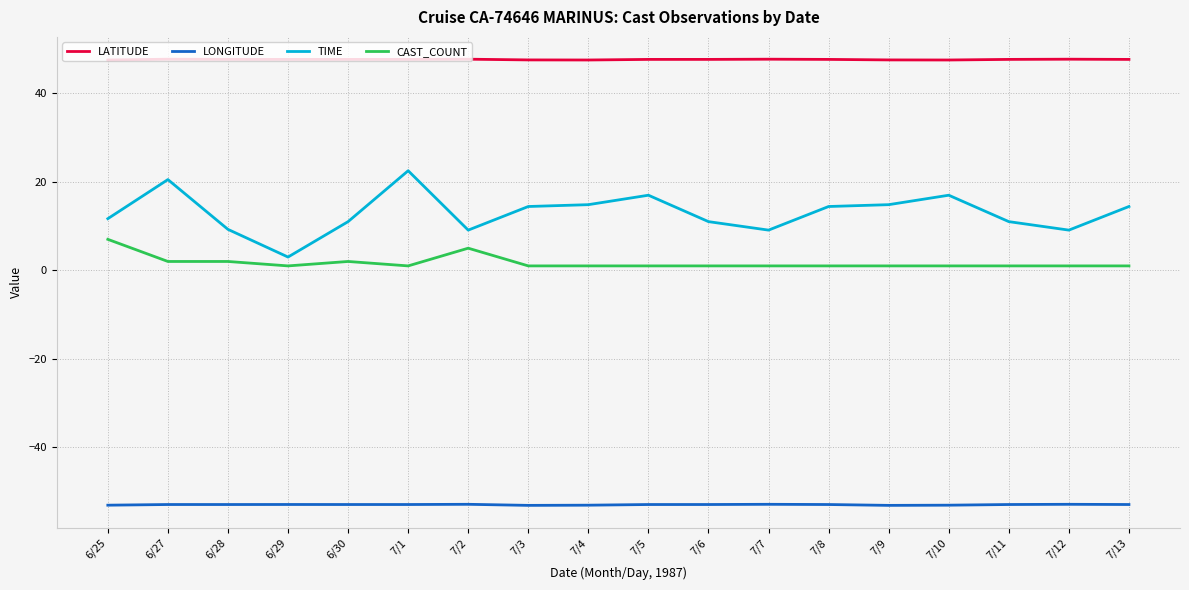

What position from the left is 7/3?

8